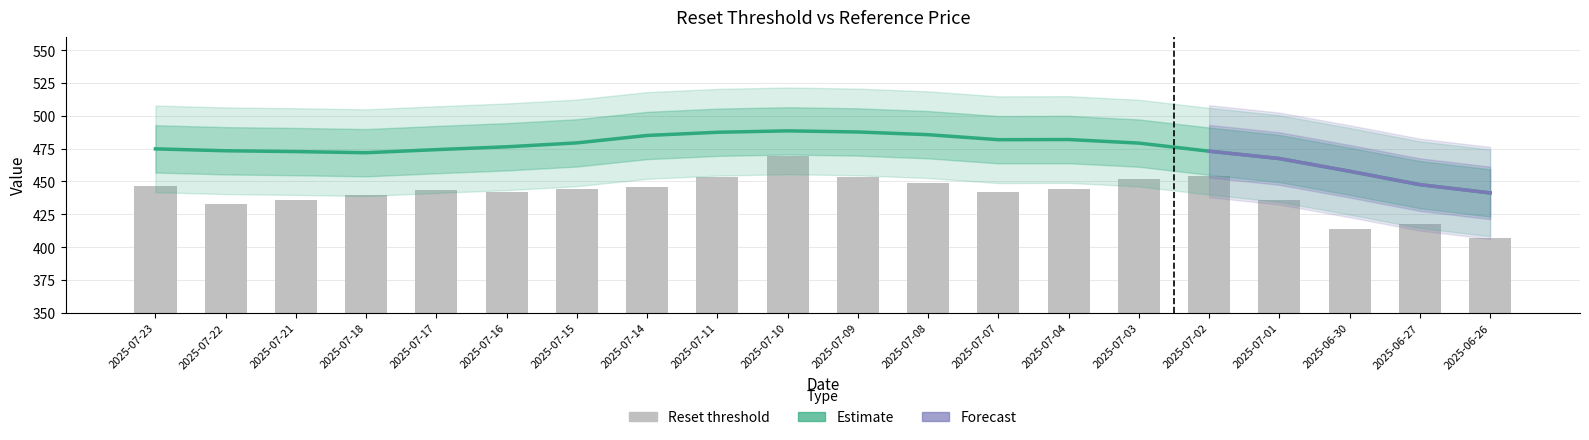

How many values exceed 443?

11